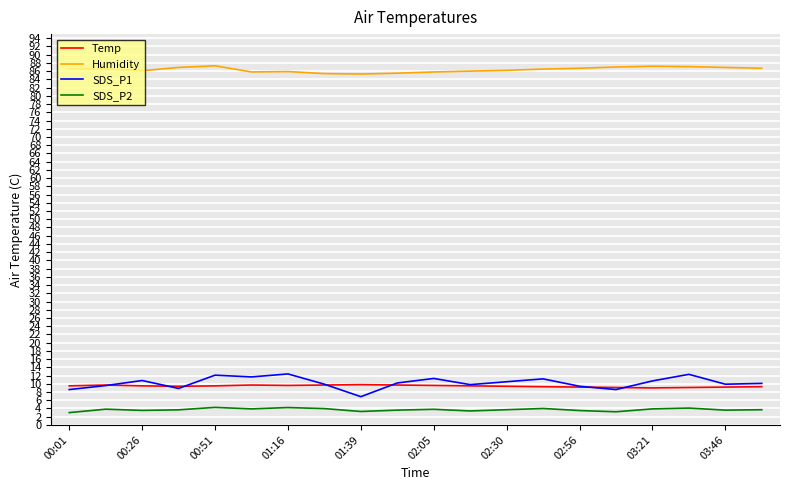

True or false: Humidity and SDS_P1 intersect in this chart.

False